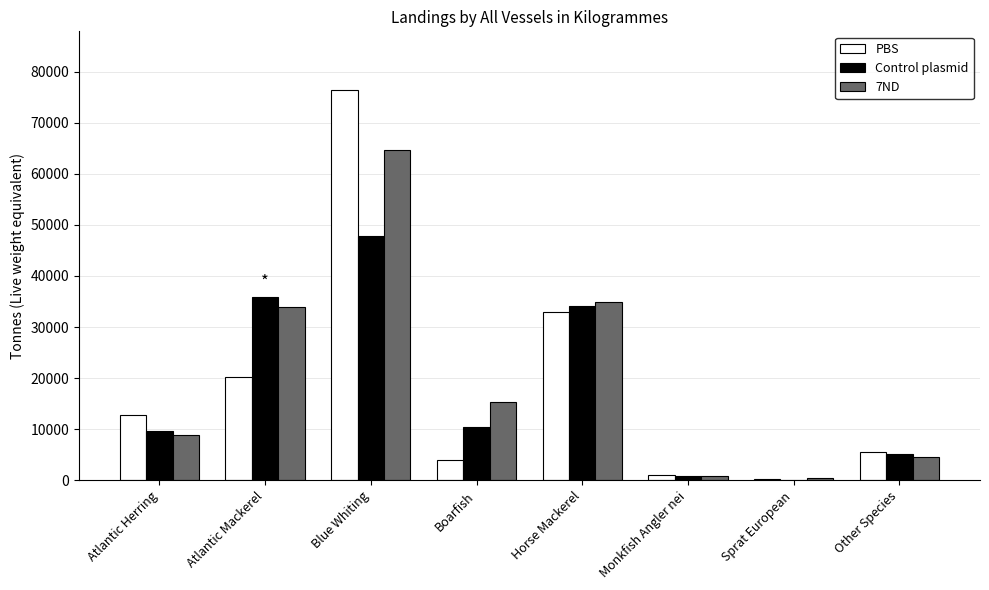

What is the sum of all PBS values?

153146